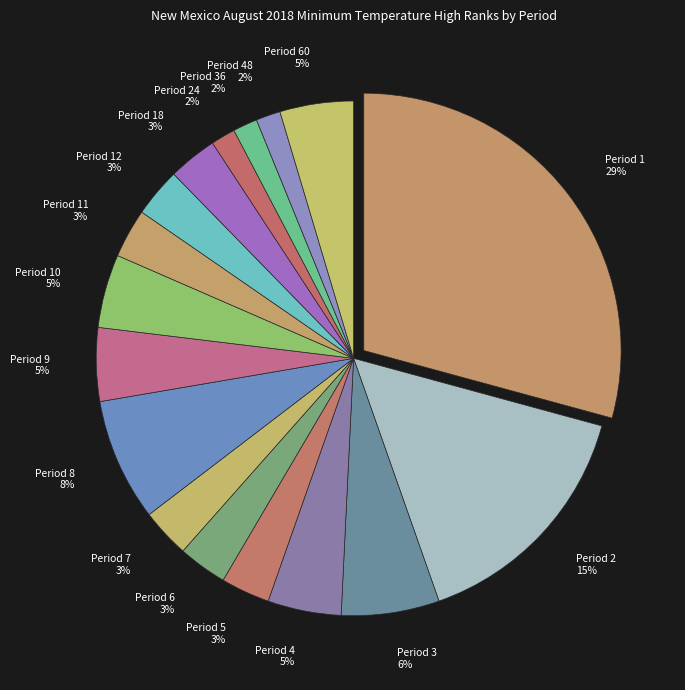

What is the largest slice in the pie chart?

Period 1